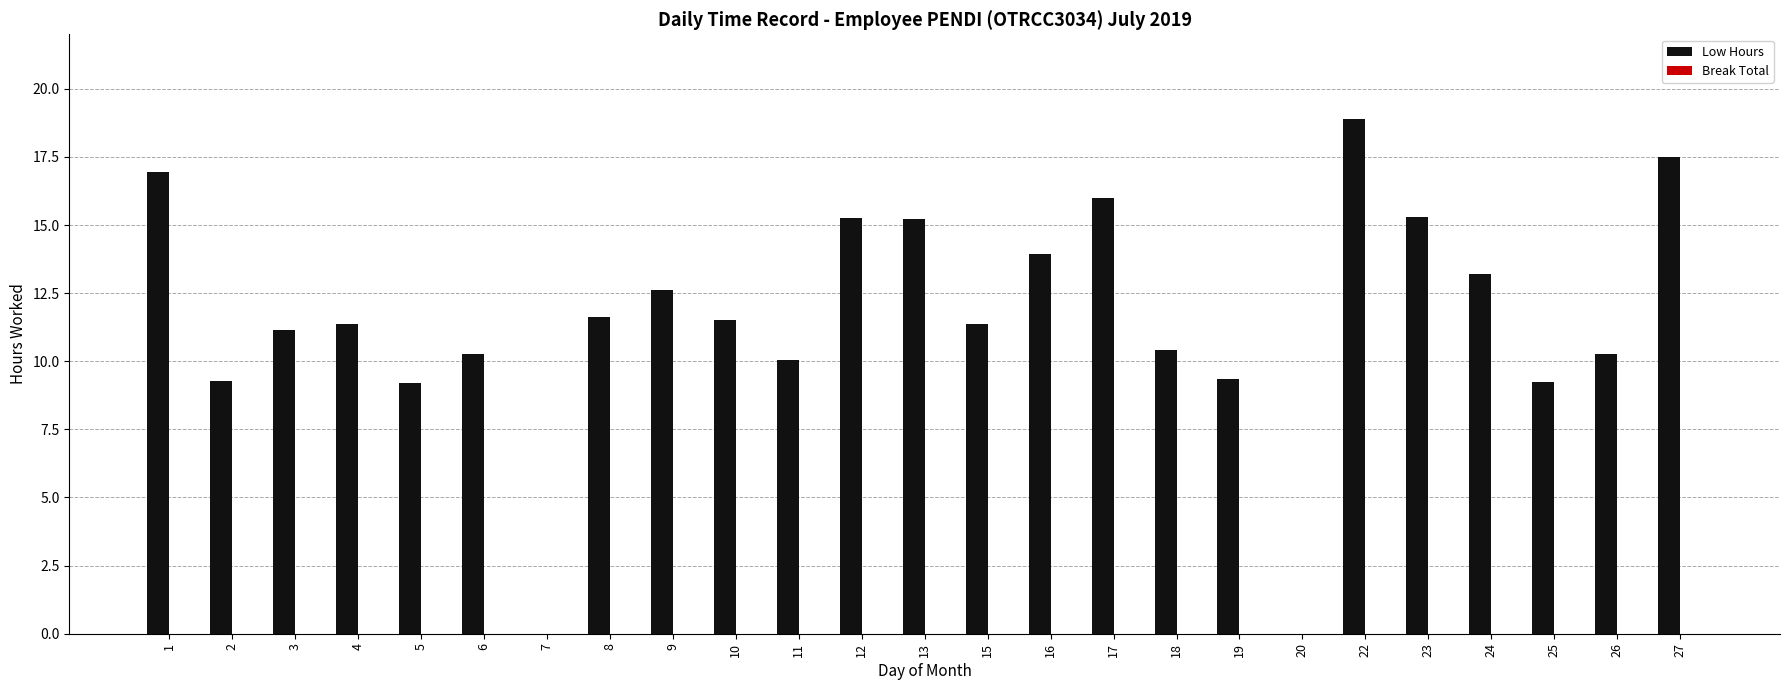

The chart shows a value of 22.4 at 17. True or false?

False